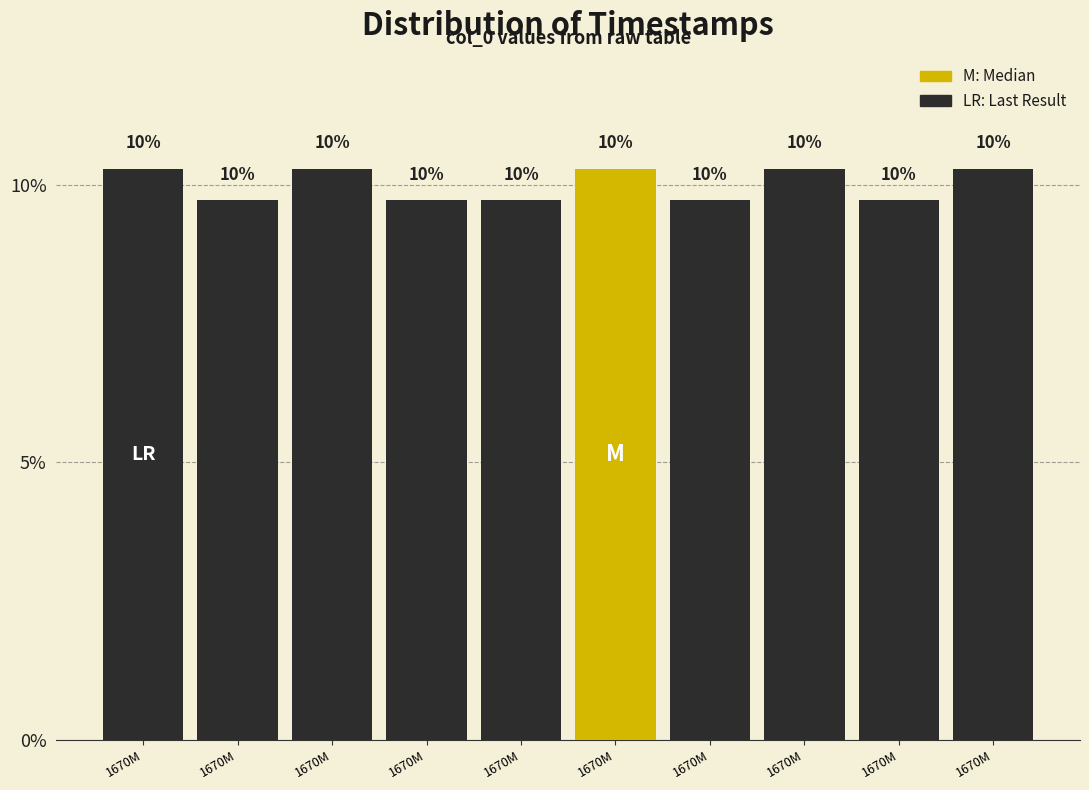

Does the chart contain any negative values?

No